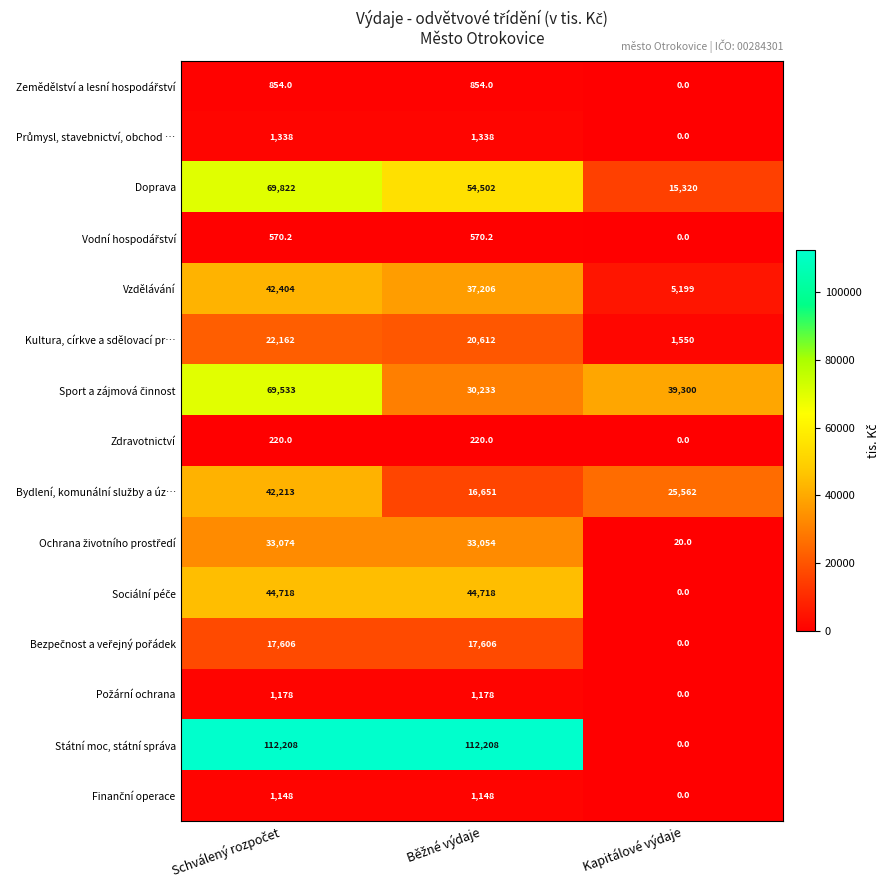

What is the difference between the maximum and second lowest values in the Doprava series?

15320.0